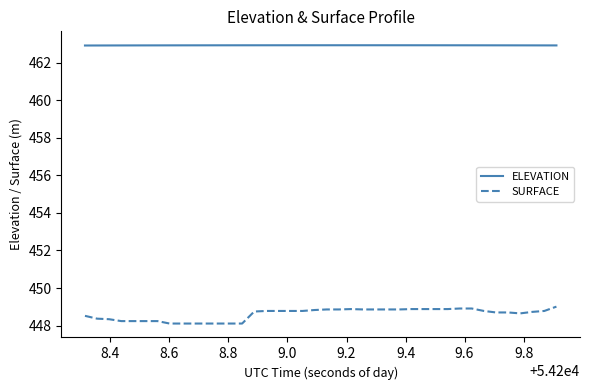

What is the minimum value for ELEVATION?

462.9